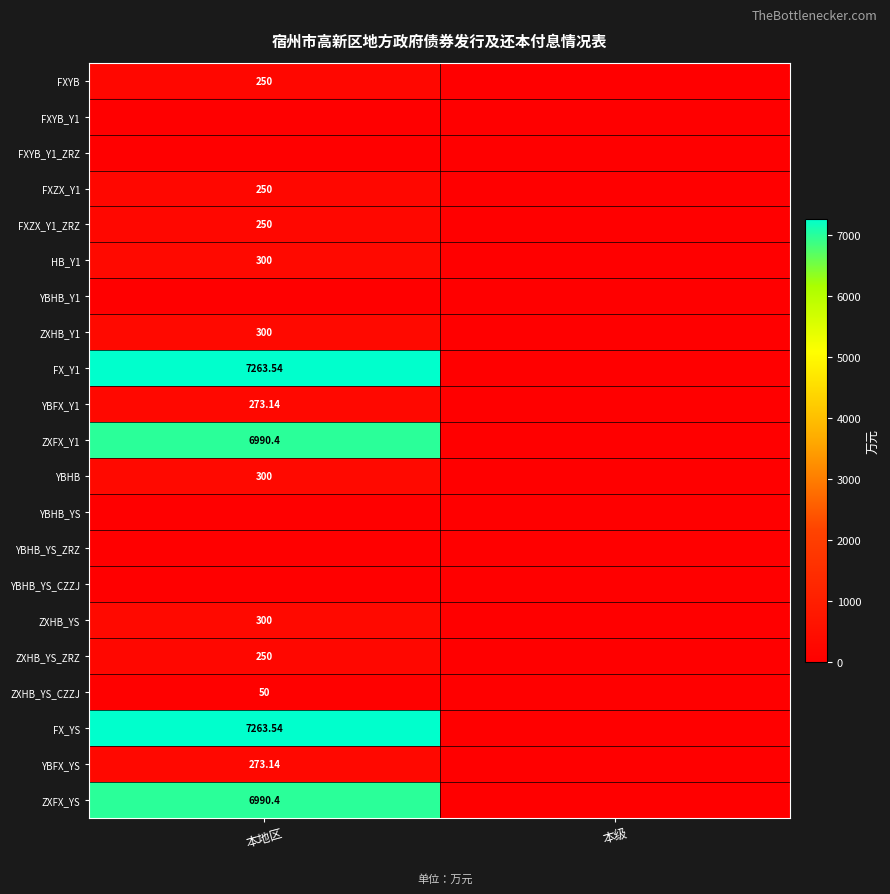

What is the sum of the ZXFX_Y1 values at 本级 and 本地区?

6990.4